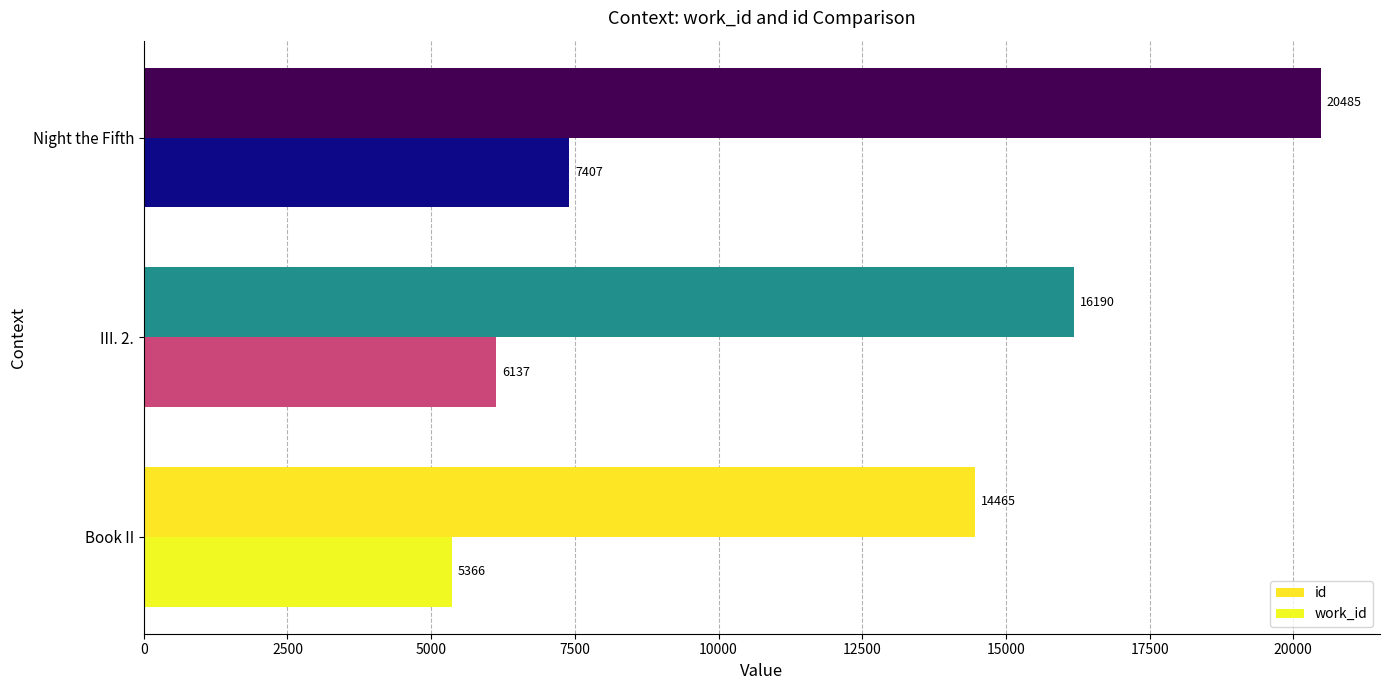

Rank the categories by work_id value from highest to lowest.

Night the Fifth, III. 2., Book II